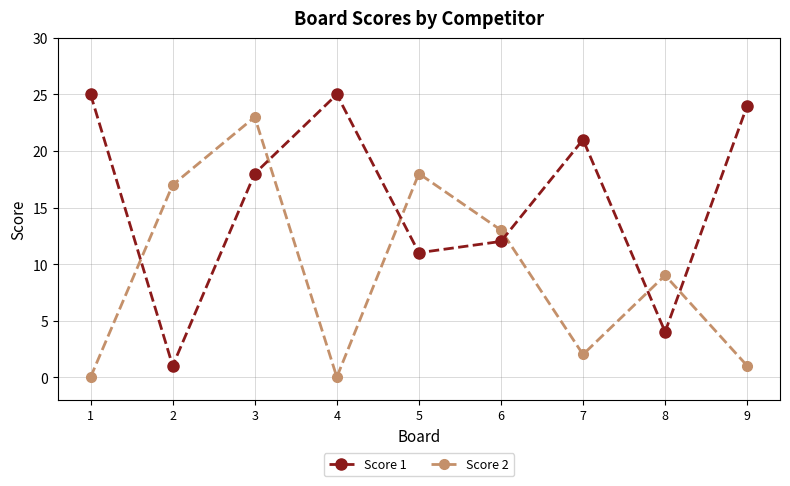

What is the total value across all series at 8?

13